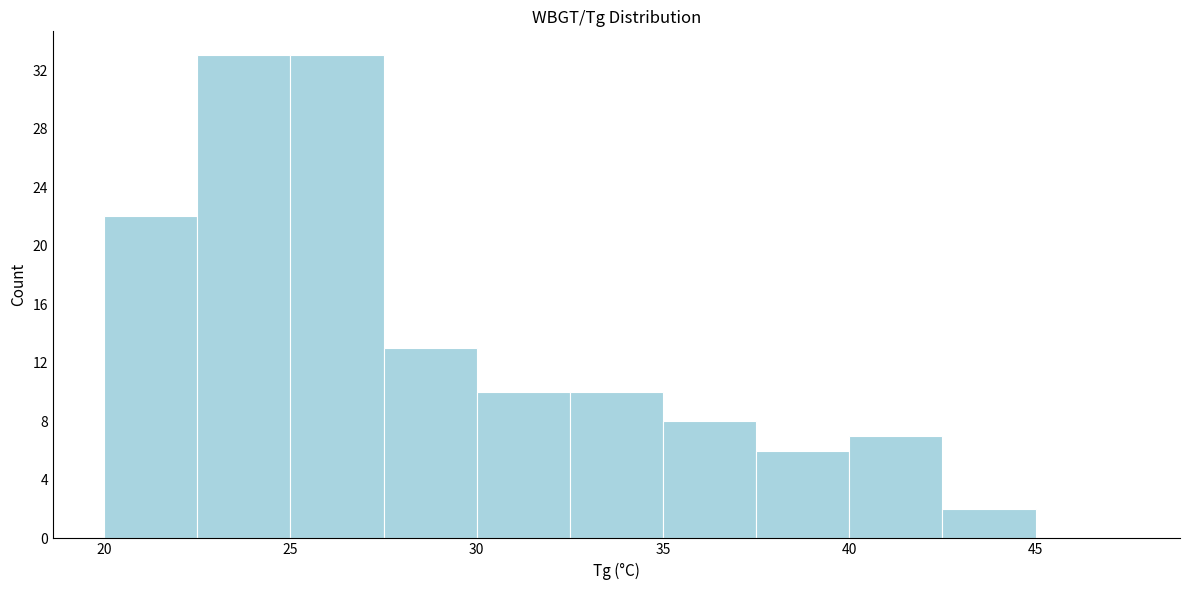

Reading left to right, list every bar in this chart as the range it spans on the x-axis followed by its height. The values are not printed on the chart, so give them approximately, as read against the axis.

20.0 to 22.5: 22
22.5 to 25.0: 33
25.0 to 27.5: 33
27.5 to 30.0: 13
30.0 to 32.5: 10
32.5 to 35.0: 10
35.0 to 37.5: 8
37.5 to 40.0: 6
40.0 to 42.5: 7
42.5 to 45.0: 2
45.0 to 47.5: 0